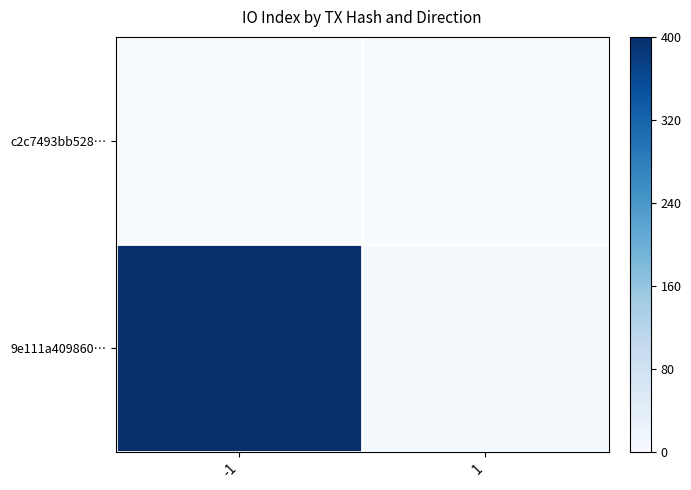

Which series has the largest range (max minus min)?

9e111a409860…